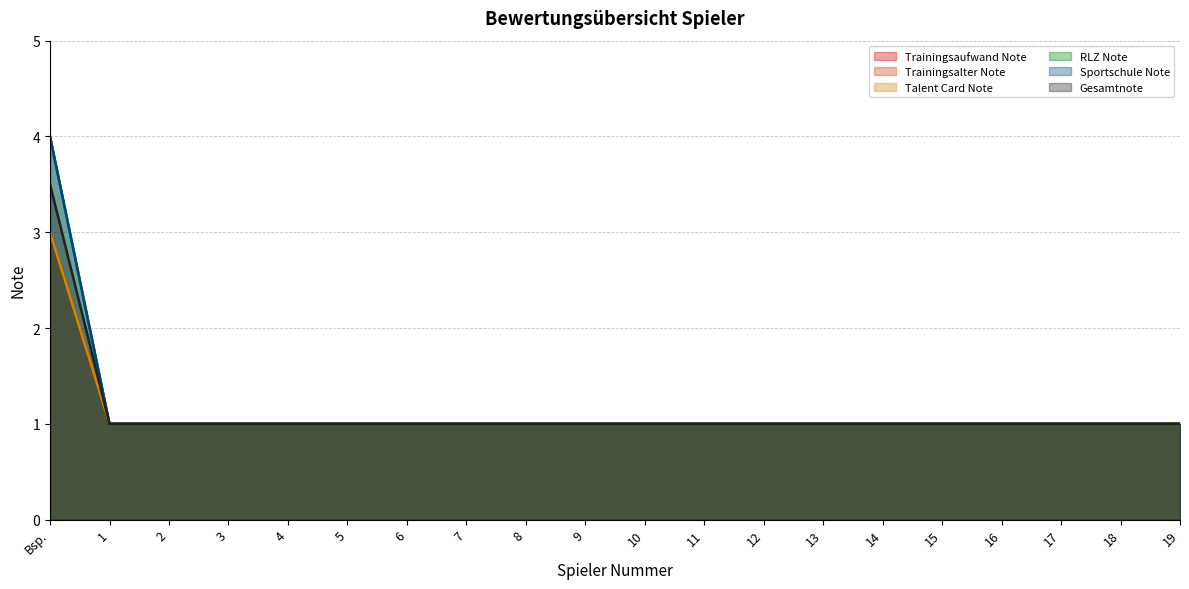

What is the approximate value of Sportschule Note at 15?

1.0